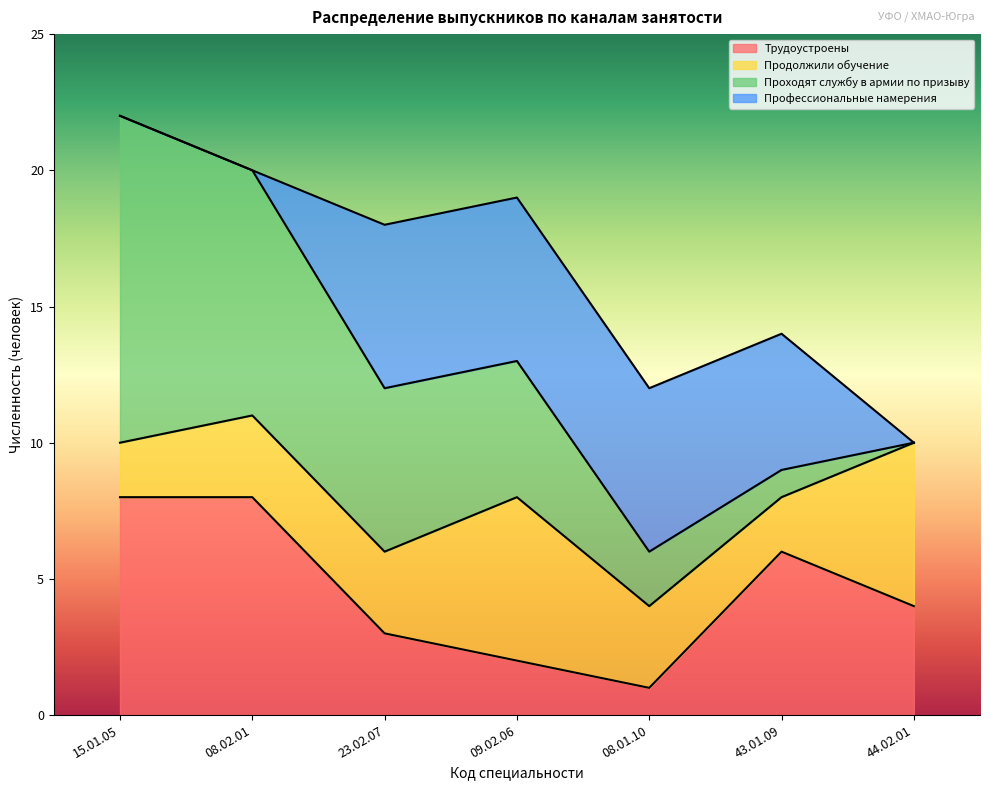

The value of Продолжили обучение at 09.02.06 is 9. True or false?

False